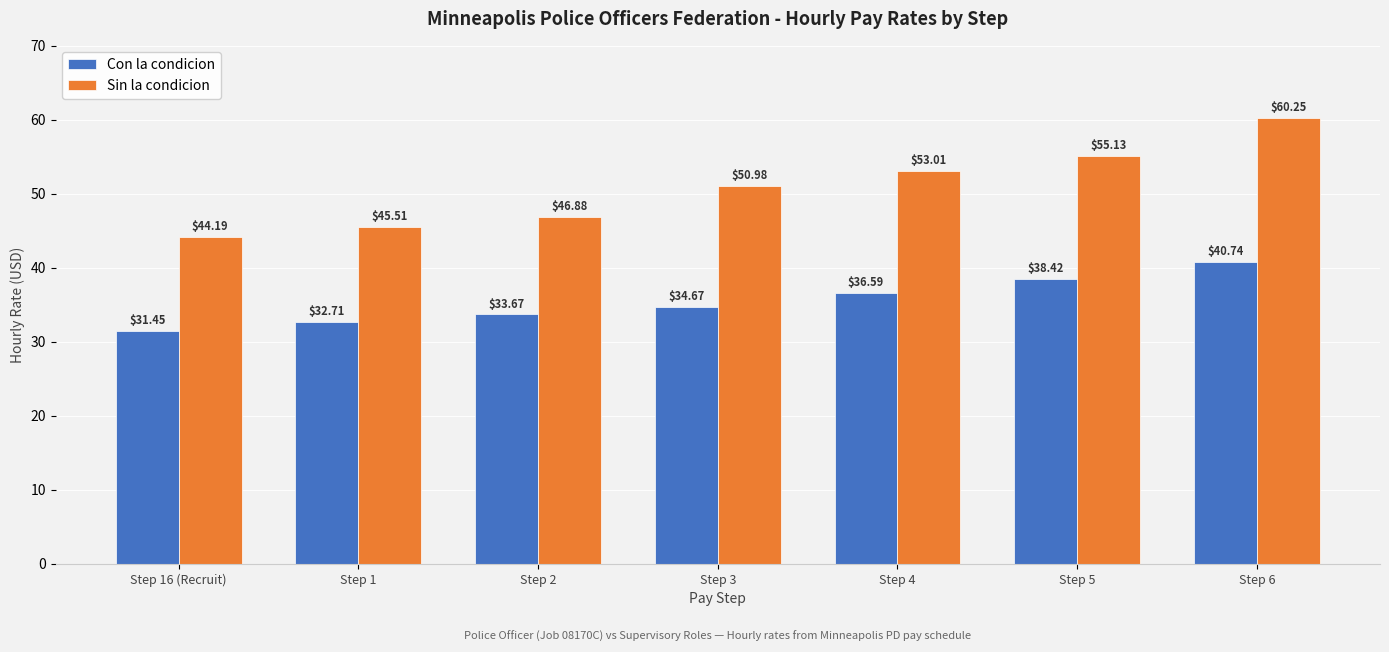

How many data points does each series have?

7